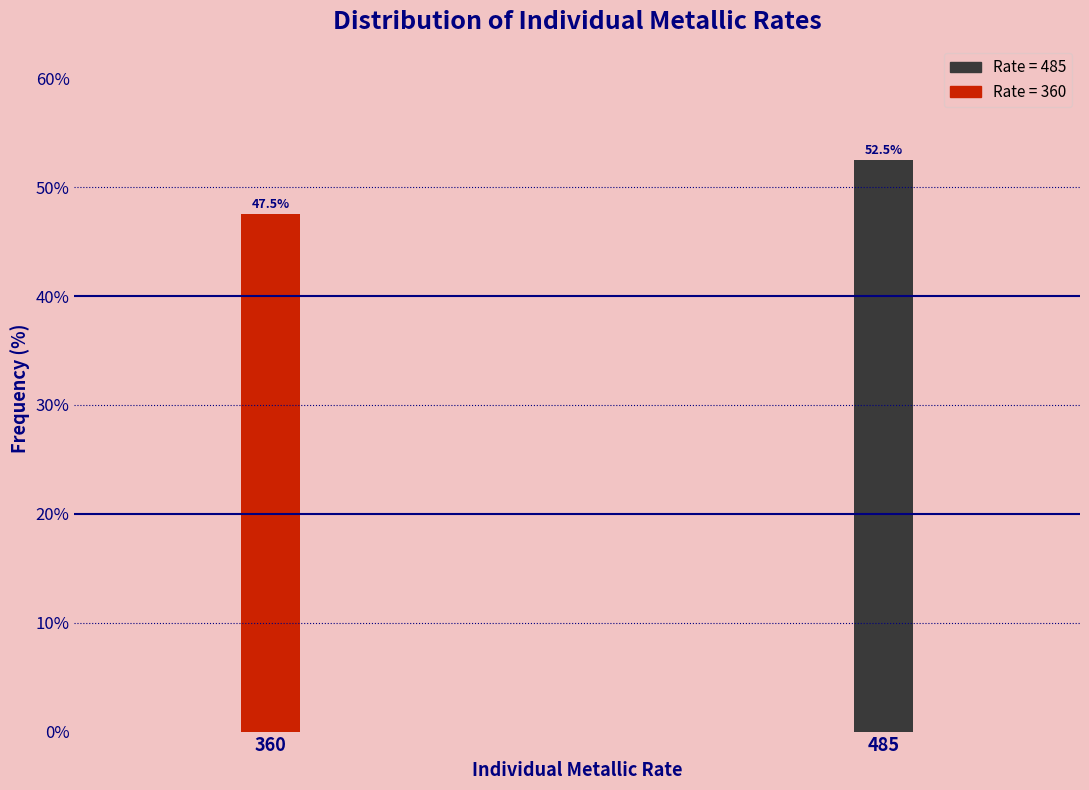

Reading left to right, what are all the values shown in this chart?

360=47.5	485=52.5